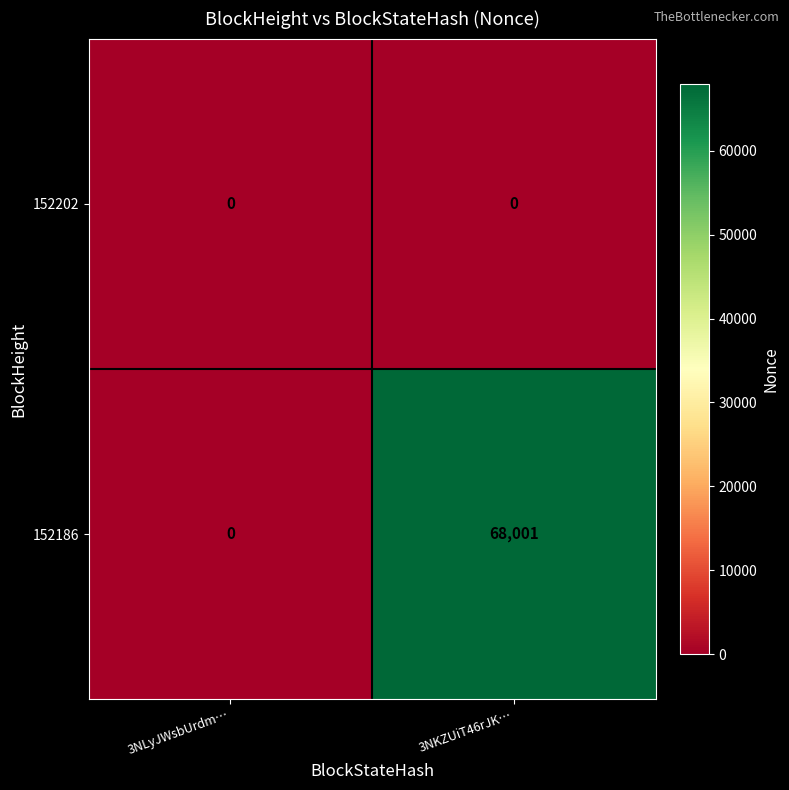

List the series in order of their overall mean, lowest first.

152202, 152186